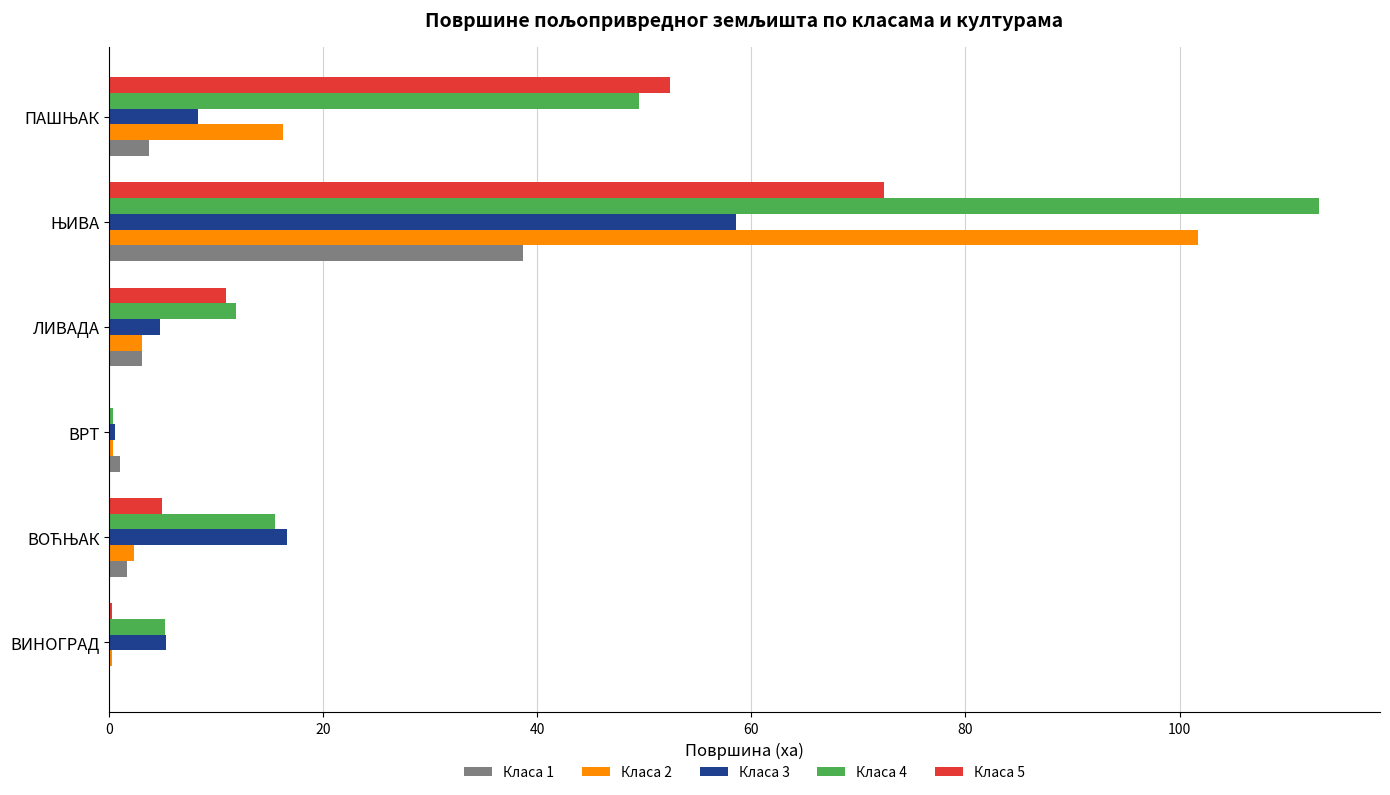

What are all the series names shown in the legend?

Класа 1, Класа 2, Класа 3, Класа 4, Класа 5